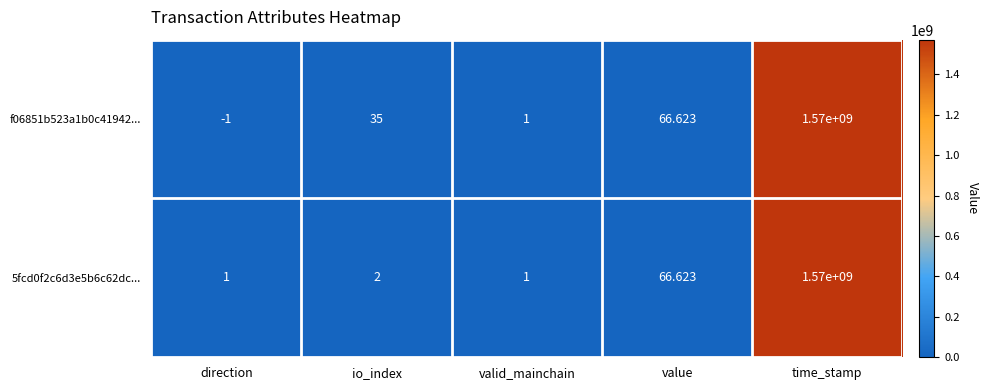

At which category does the chart reach its peak across all series?

time_stamp